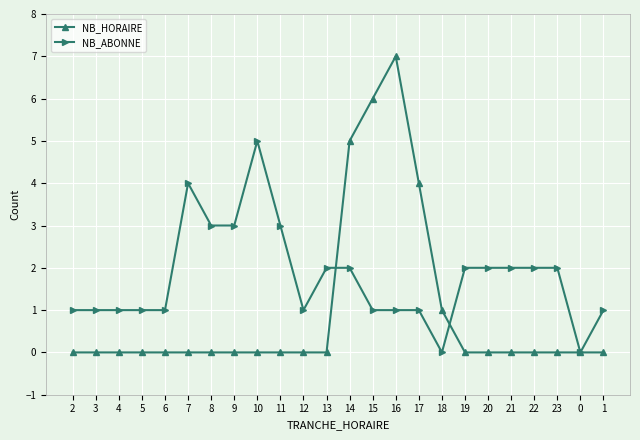

Between 10 and 16, which series saw the biggest shift?

NB_HORAIRE